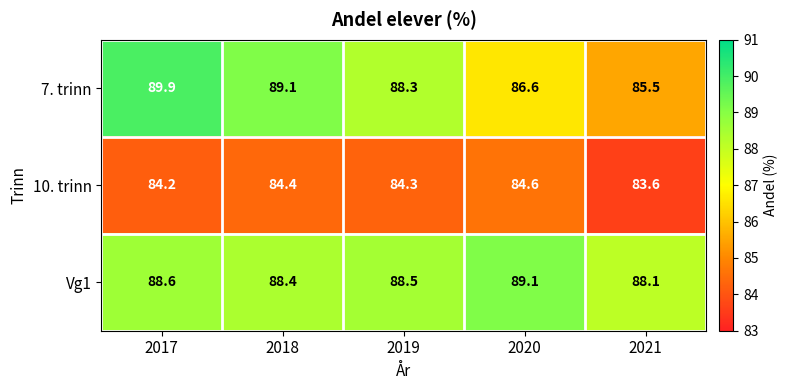

Read the 7. trinn value at 2017.

89.9